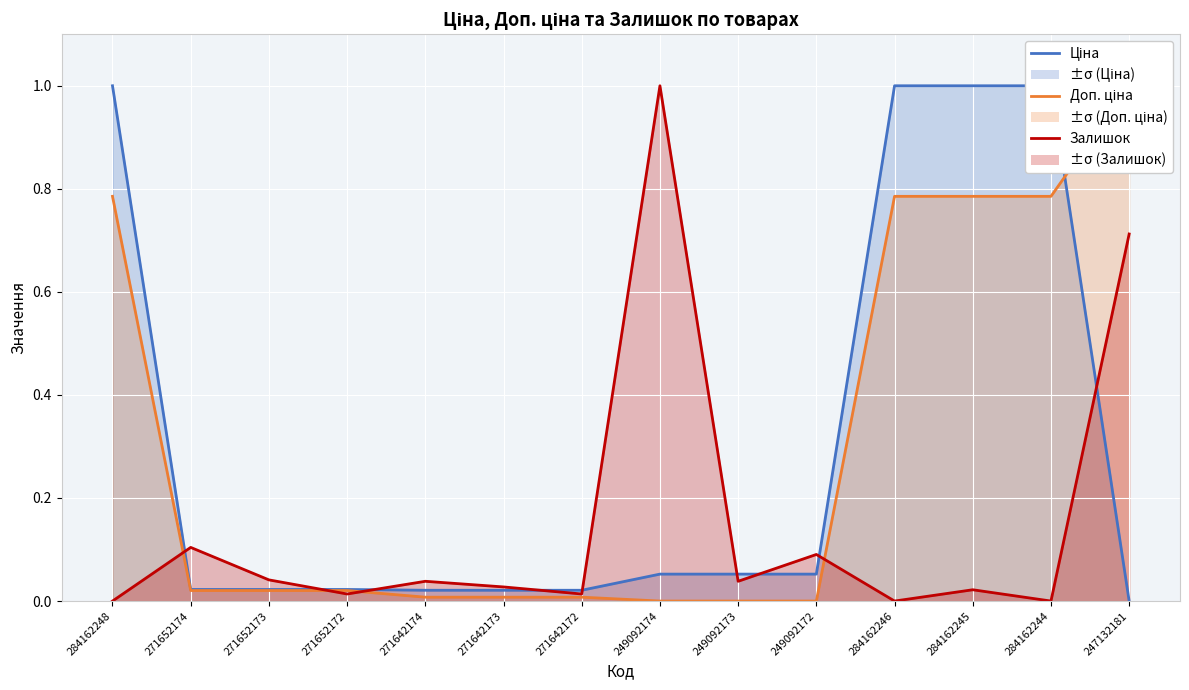

Reading right to left, extract all data points from this chart.

Ціна: 0.0	1.0	1.0	1.0	0.1	0.1	0.1	0.0	0.0	0.0	0.0	0.0	0.0	1.0
Доп. ціна: 1.0	0.8	0.8	0.8	0.0	0.0	0.0	0.0	0.0	0.0	0.0	0.0	0.0	0.8
Залишок: 0.7	0.0	0.0	0.0	0.1	0.0	1.0	0.0	0.0	0.0	0.0	0.0	0.1	0.0